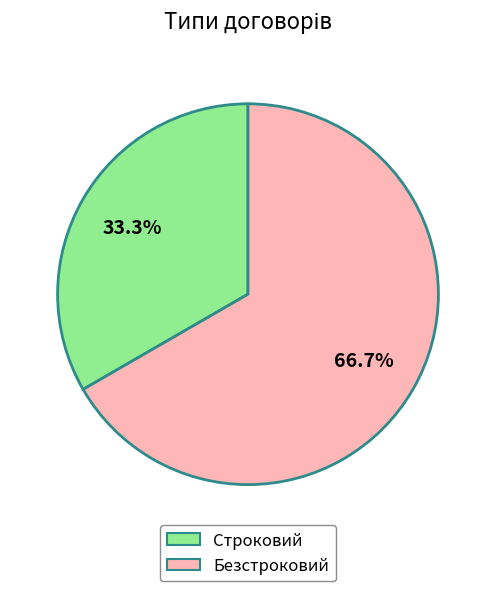

What percentage do Строковий and Безстроковий together represent?

100.0%